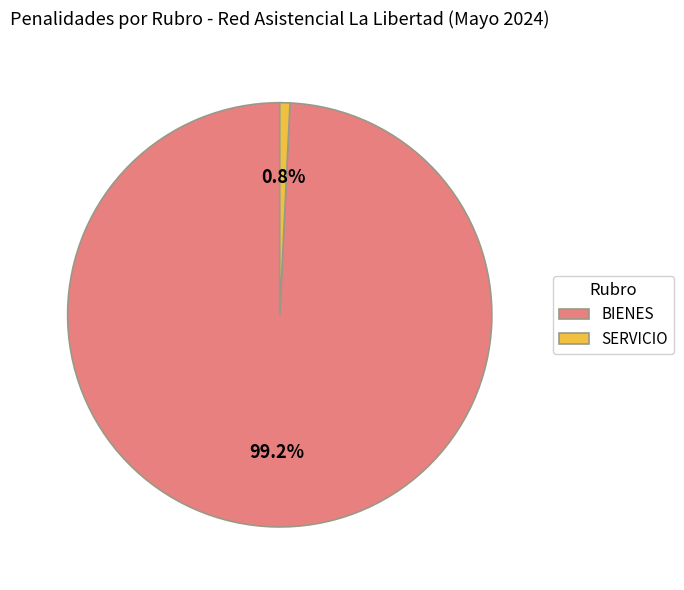

Is it true that BIENES is 84% of the pie?

False